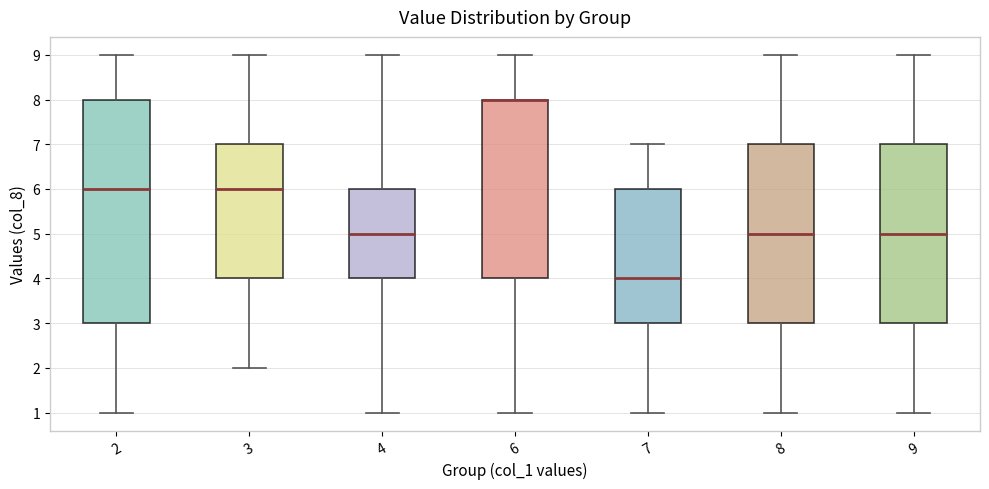

Reading left to right, transcribe this box plot: for each box, give where its median line is, the range the box spans, and where its two whiskers end, as read against the y-axis. The values are not printed on the chart, so give them approximately, as read against the axis.

2: median 6, box 3 to 8, whiskers 1 to 9
3: median 6, box 4 to 7, whiskers 2 to 9
4: median 5, box 4 to 6, whiskers 1 to 9
6: median 8 (drawn on the box's upper edge), box 4 to 8, whiskers 1 to 9
7: median 4, box 3 to 6, whiskers 1 to 7
8: median 5, box 3 to 7, whiskers 1 to 9
9: median 5, box 3 to 7, whiskers 1 to 9